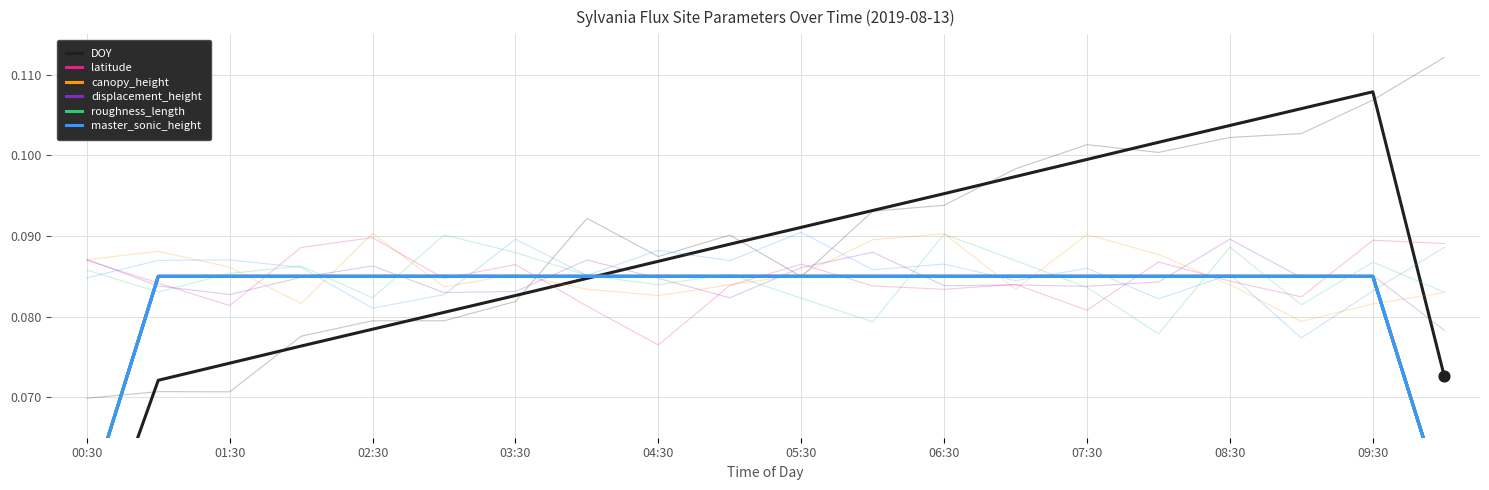

What is the total value across all series at 03:30?

0.5